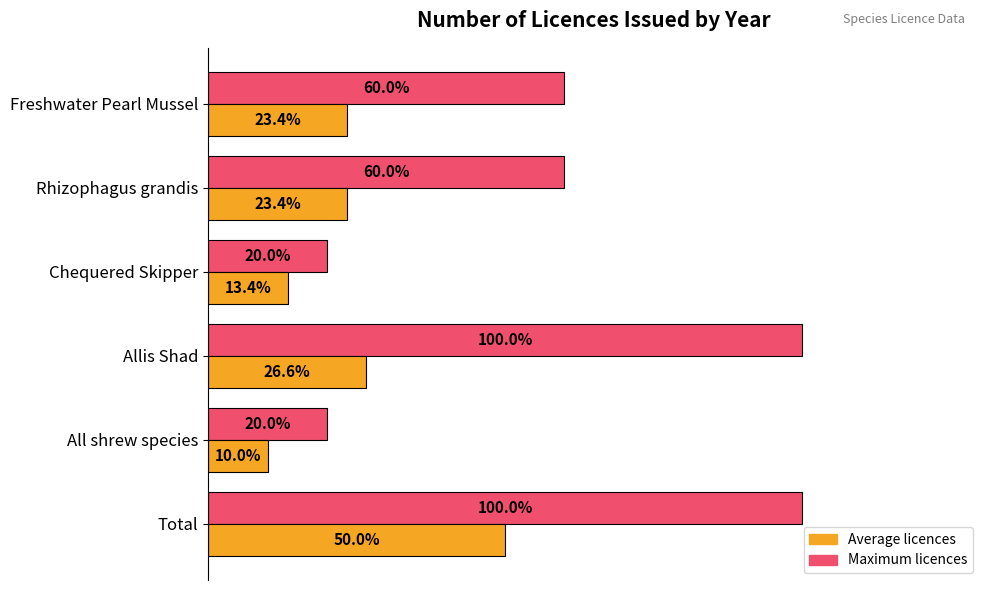

At which category is the sum across all series the highest?

Total